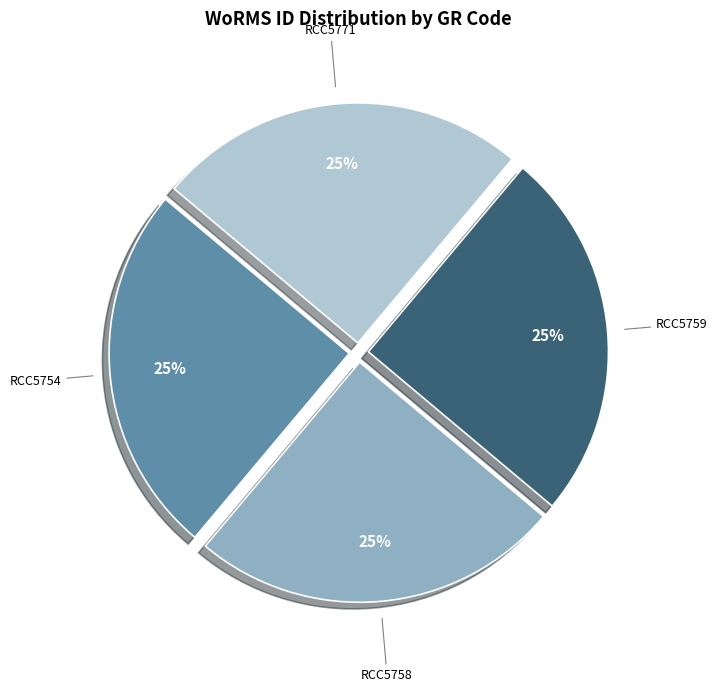

To the nearest percent, what is the average slice percentage?

25%